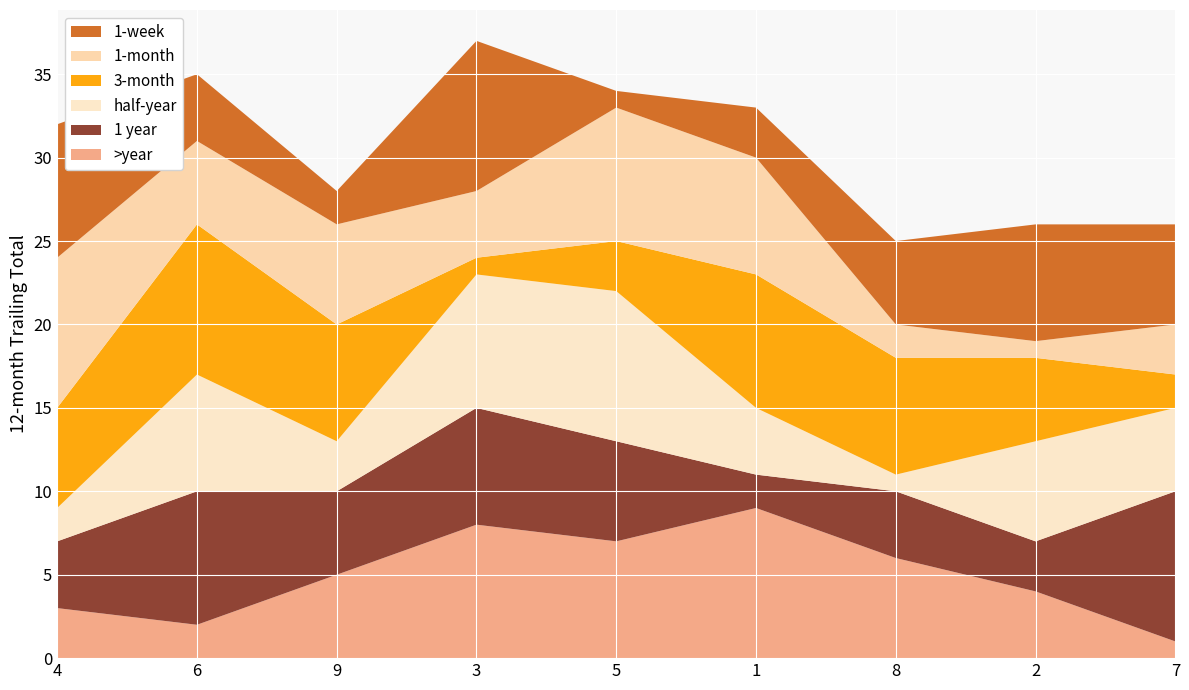

The value of >year at 5 is 7. True or false?

True